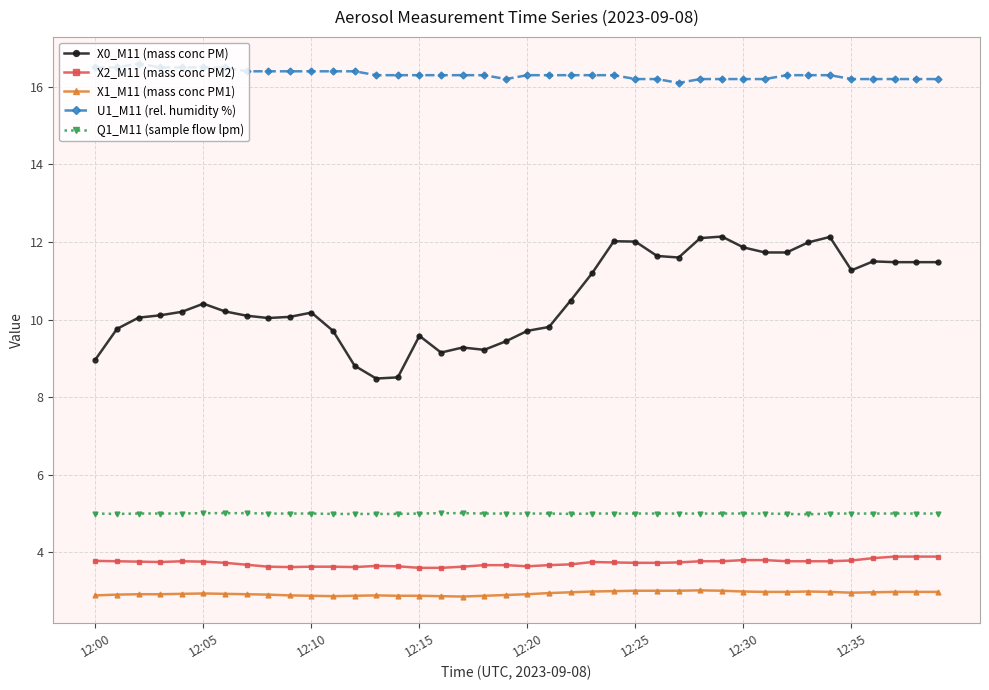

True or false: X2_M11 (mass conc PM2) and U1_M11 (rel. humidity %) cross at least once.

False